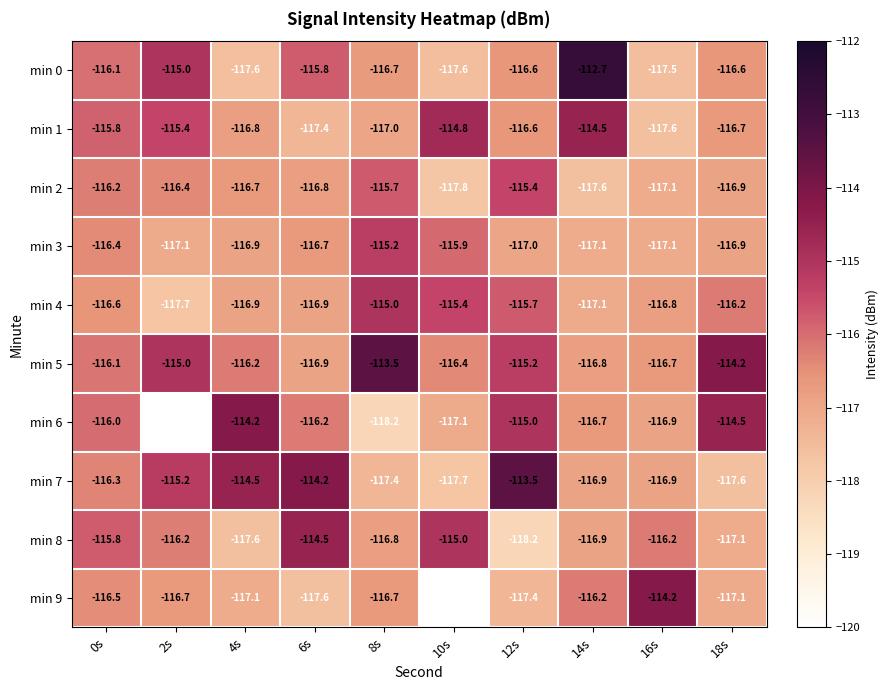

What is the difference between the highest and lowest values at 2s?

5.2